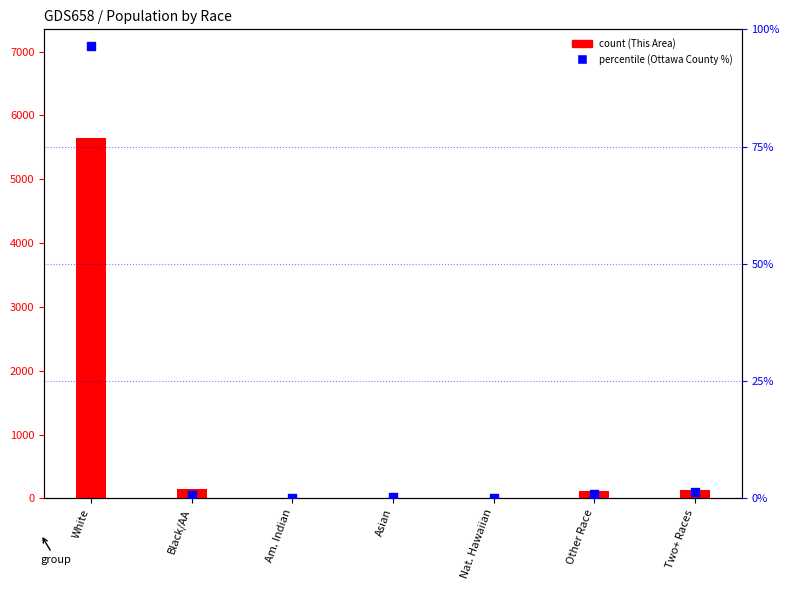

What is the total value across all series at Other Race?

111.9